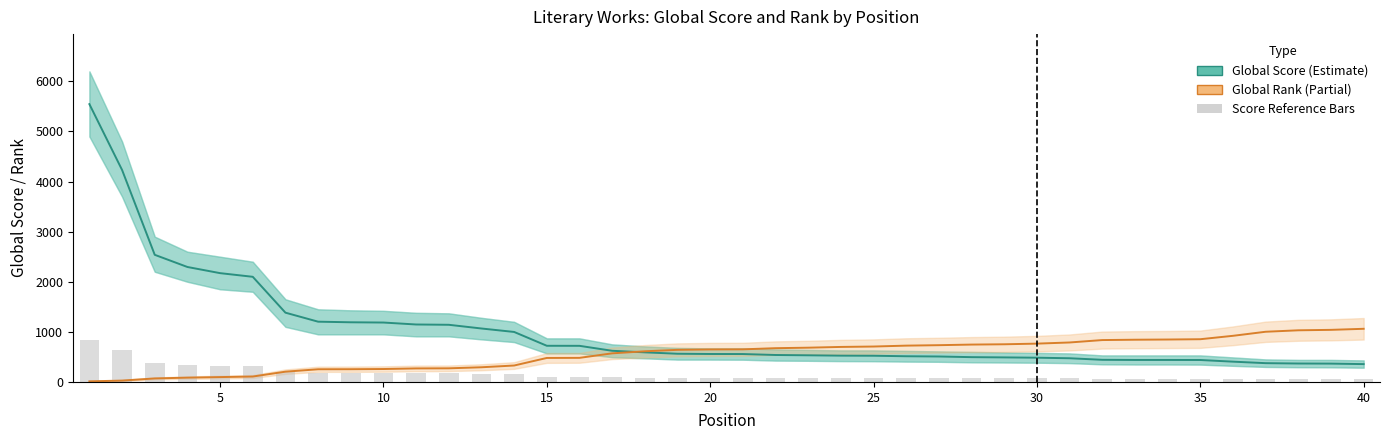

Reading right to left, what are all the values shown in this chart?

Global Score: 356.0	366.0	368.0	375.0	405.0	438.0	439.0	439.0	442.0	473.0	484.0	490.0	495.0	508.0	513.0	523.0	525.0	532.0	538.0	557.0	558.0	563.0	591.0	622.0	721.0	722.0	998.0	1067.0	1141.0	1147.0	1186.0	1191.0	1203.0	1383.0	2099.0	2172.0	2295.0	2538.0	4232.0	5546.0
Global Rank: 1061.0	1040.0	1031.0	1002.0	921.0	853.0	847.0	843.0	836.0	788.0	765.0	752.0	746.0	734.0	725.0	707.0	699.0	684.0	674.0	651.0	649.0	641.0	612.0	571.0	481.0	479.0	328.0	293.0	272.0	270.0	258.0	254.0	253.0	205.0	108.0	97.0	86.0	70.0	27.0	12.0
Score (bar reference): 53.4	54.9	55.2	56.2	60.8	65.7	65.8	65.8	66.3	71.0	72.6	73.5	74.2	76.2	77.0	78.5	78.8	79.8	80.7	83.5	83.7	84.5	88.6	93.3	108.1	108.3	149.7	160.0	171.2	172.0	177.9	178.7	180.4	207.4	314.8	325.8	344.2	380.7	634.8	831.9